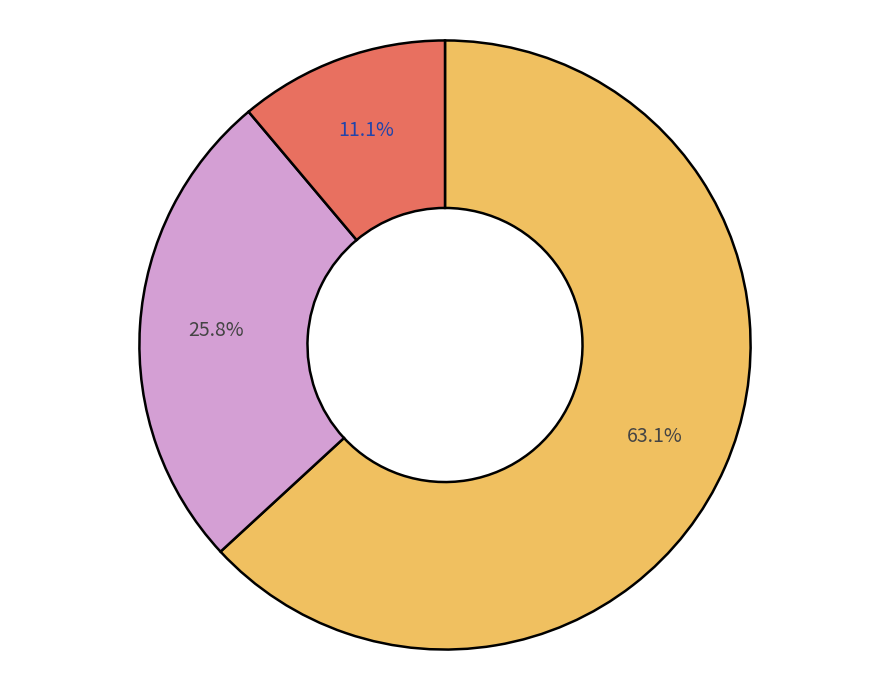

Is there a majority slice in this chart?

Yes